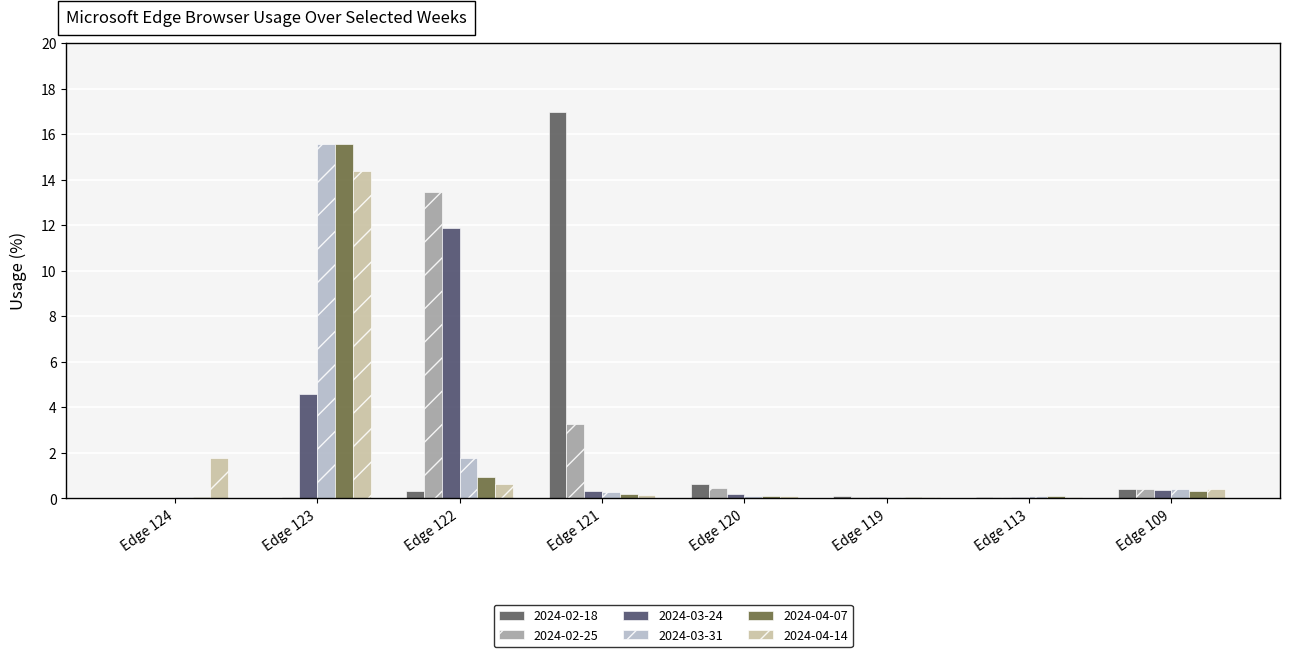

What is the sum of the 2024-03-24 values at Edge 113 and Edge 109?

0.4